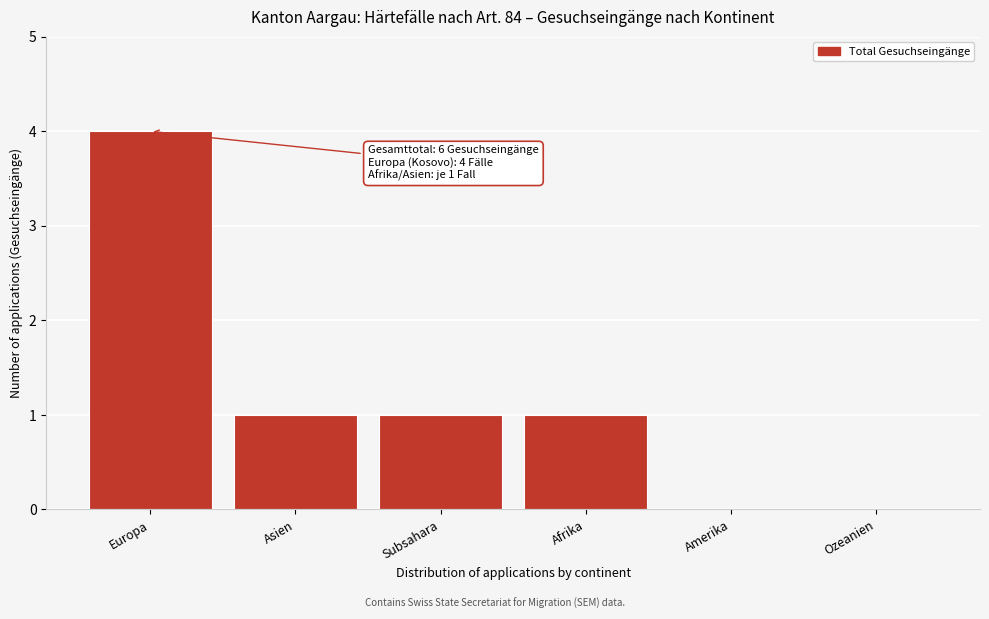

Reading left to right, transcribe all the data shown in this chart.

Europa=4	Asien=1	Subsahara=1	Afrika=1	Amerika=0	Ozeanien=0